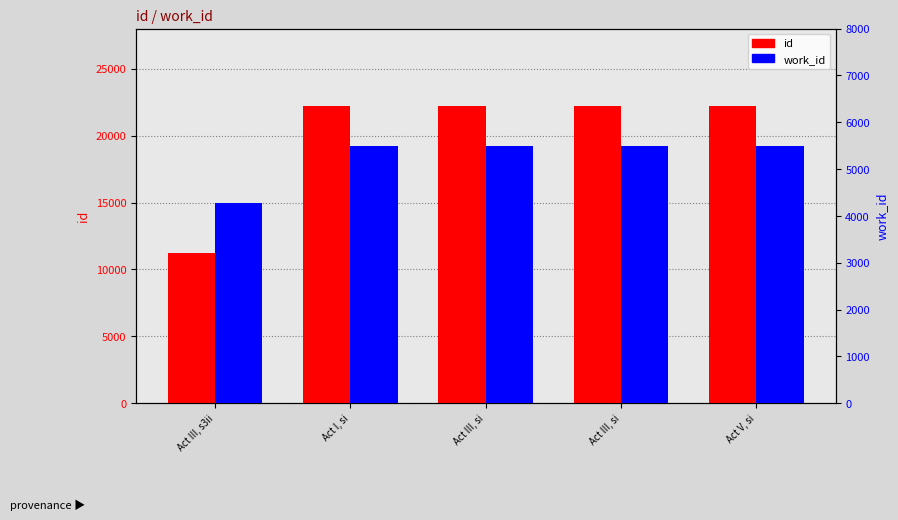

Reading left to right, list all the values displayed in this chart.

id: Act III, s3ii=11201	Act I, si=22236	Act III, si=22243	Act III, si=22246	Act V, si=22251
work_id: Act III, s3ii=4283	Act I, si=5494	Act III, si=5494	Act III, si=5494	Act V, si=5494